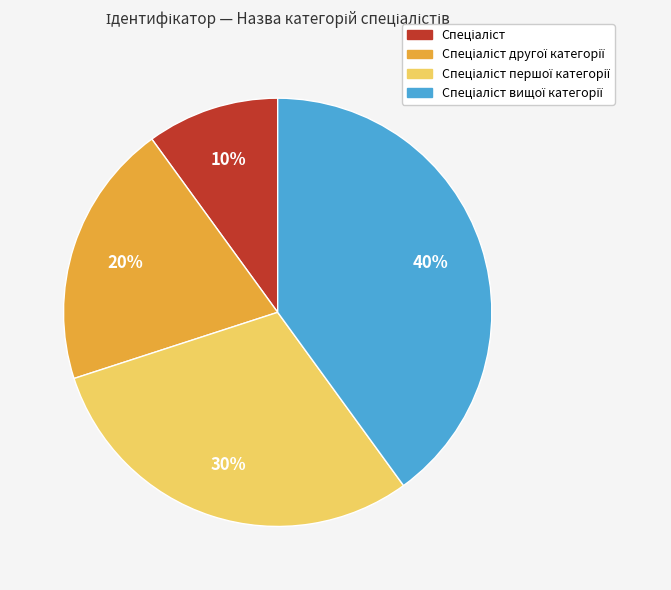

Is there any slice that represents more than half of the pie?

No